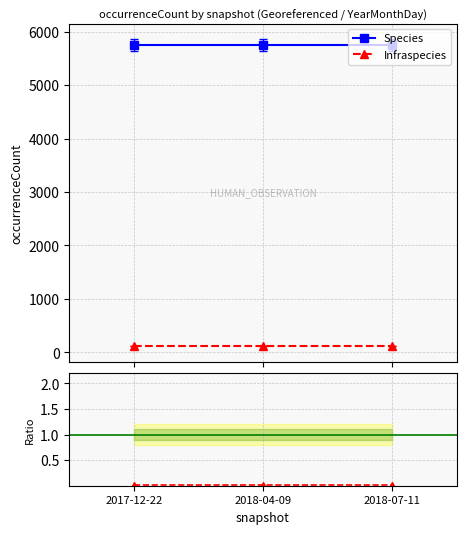

Reading left to right, what are all the values shown in this chart?

Species: 5749.0	5749.0	5749.0
Infraspecies: 112.0	112.0	112.0
Infraspecies / Species: 0.0	0.0	0.0